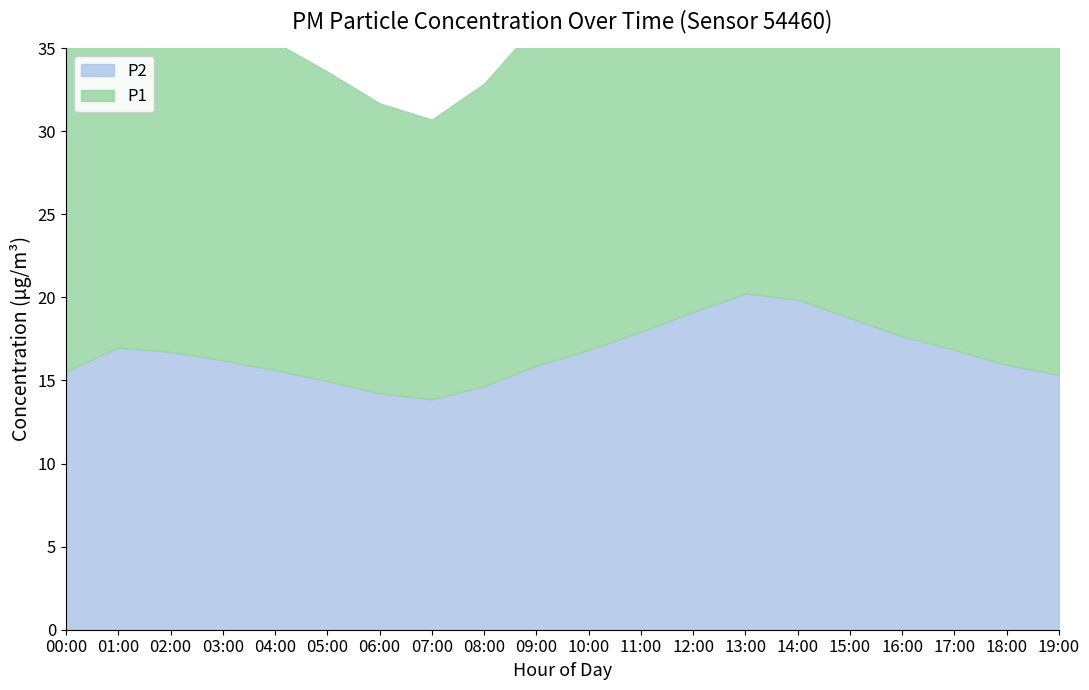

Reading left to right, list all the values displayed in this chart.

P1: 00:00=19.9	01:00=22.3	02:00=21.8	03:00=20.9	04:00=19.7	05:00=18.6	06:00=17.4	07:00=16.8	08:00=18.2	09:00=20.5	10:00=22.4	11:00=24.6	12:00=26.8	13:00=28.4	14:00=27.9	15:00=26.3	16:00=24.9	17:00=23.4	18:00=21.9	19:00=20.8
P2: 00:00=15.5	01:00=17.0	02:00=16.7	03:00=16.2	04:00=15.6	05:00=15.0	06:00=14.2	07:00=13.9	08:00=14.7	09:00=15.9	10:00=16.8	11:00=17.9	12:00=19.1	13:00=20.2	14:00=19.9	15:00=18.8	16:00=17.6	17:00=16.8	18:00=15.9	19:00=15.3